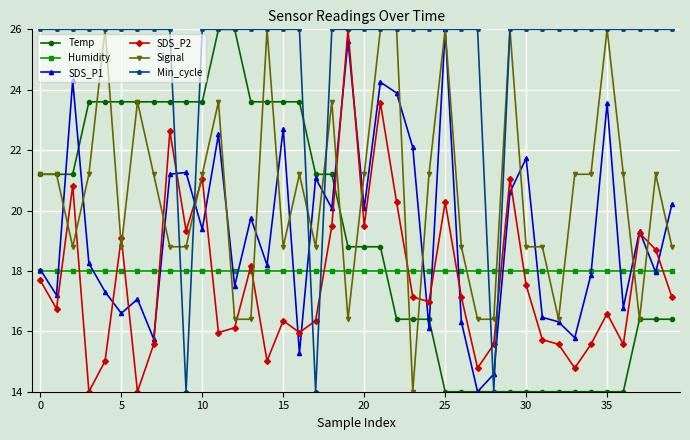

True or false: Signal has more than 1 points higher than both neighbors.

True